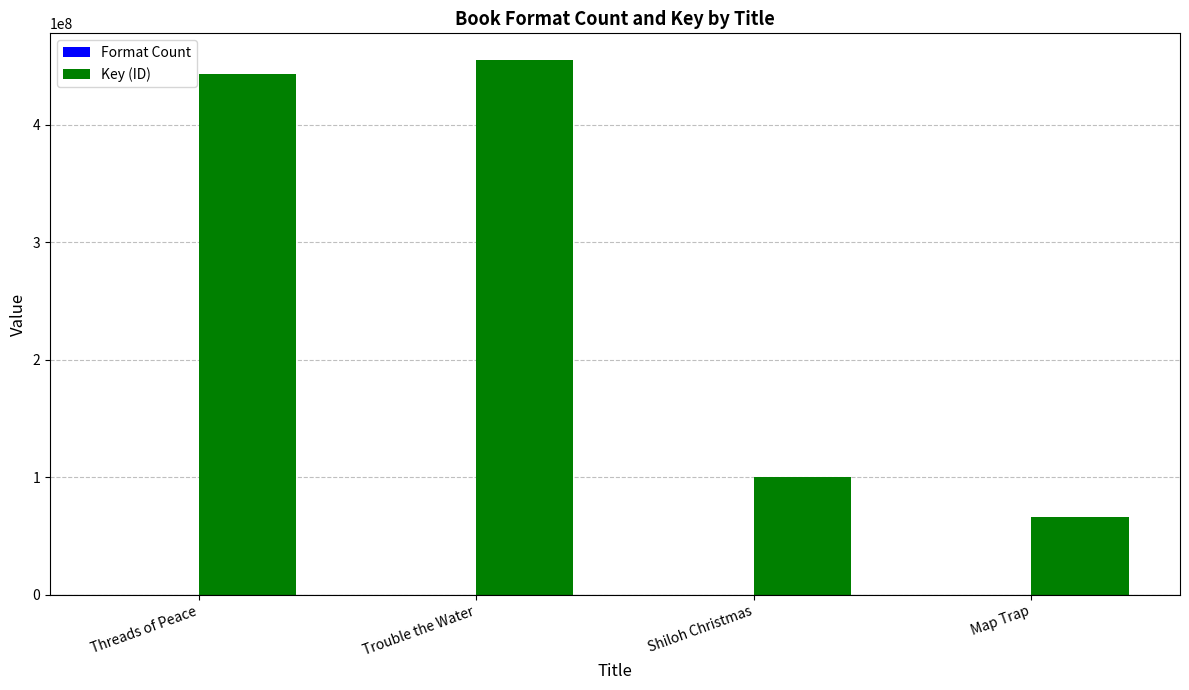

At which category is the sum across all series the highest?

Trouble the Water